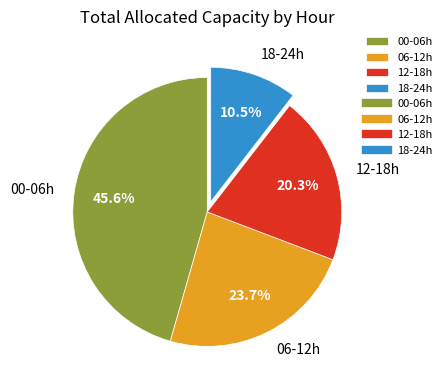

Combined, what portion of the pie is 06-12h and 00-06h?

69.2%